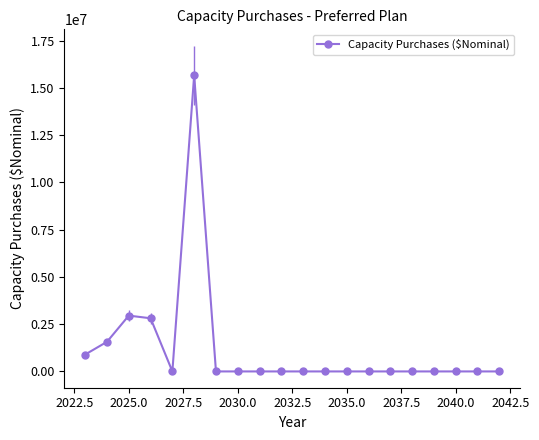

True or false: there are more than 1 points higher than both neighbors.

True